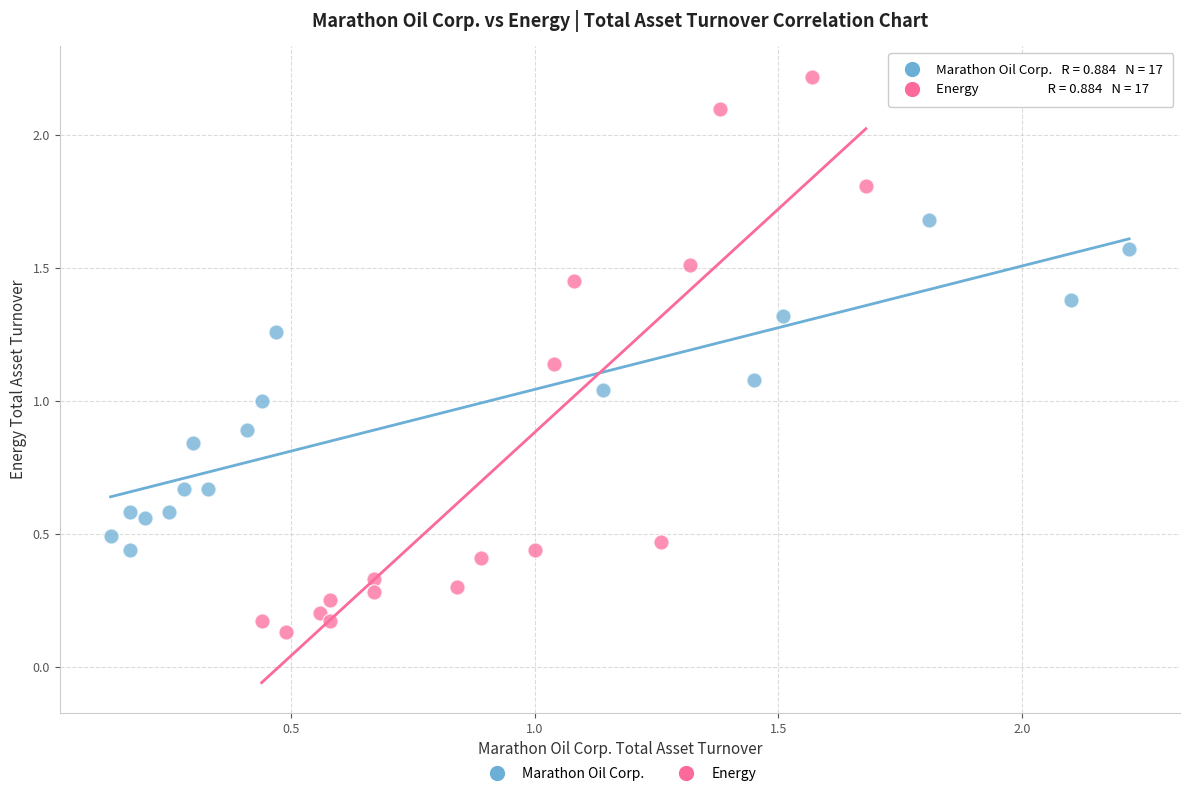

Which series reaches the minimum Y coordinate?

Energy